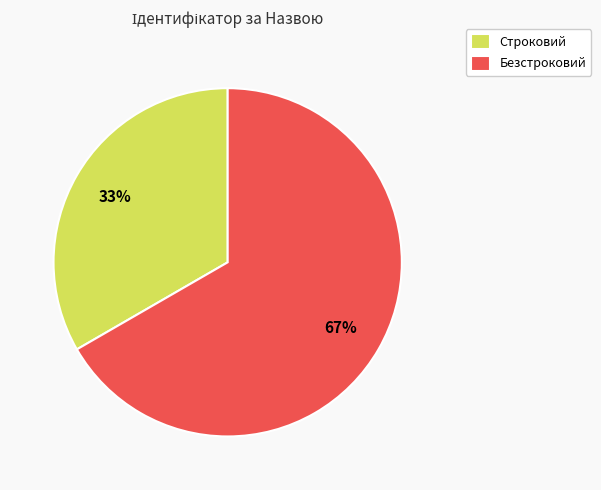

What percentage is the Безстроковий slice, to the nearest percent?

67%